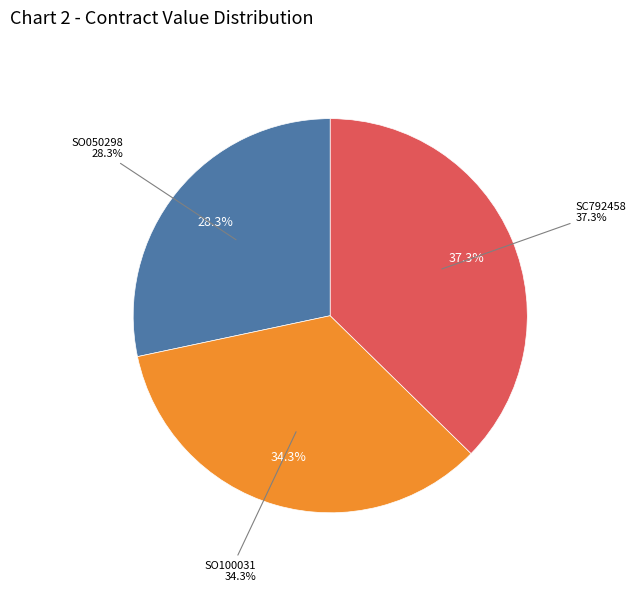

What is the smallest slice in the pie chart?

SO050298